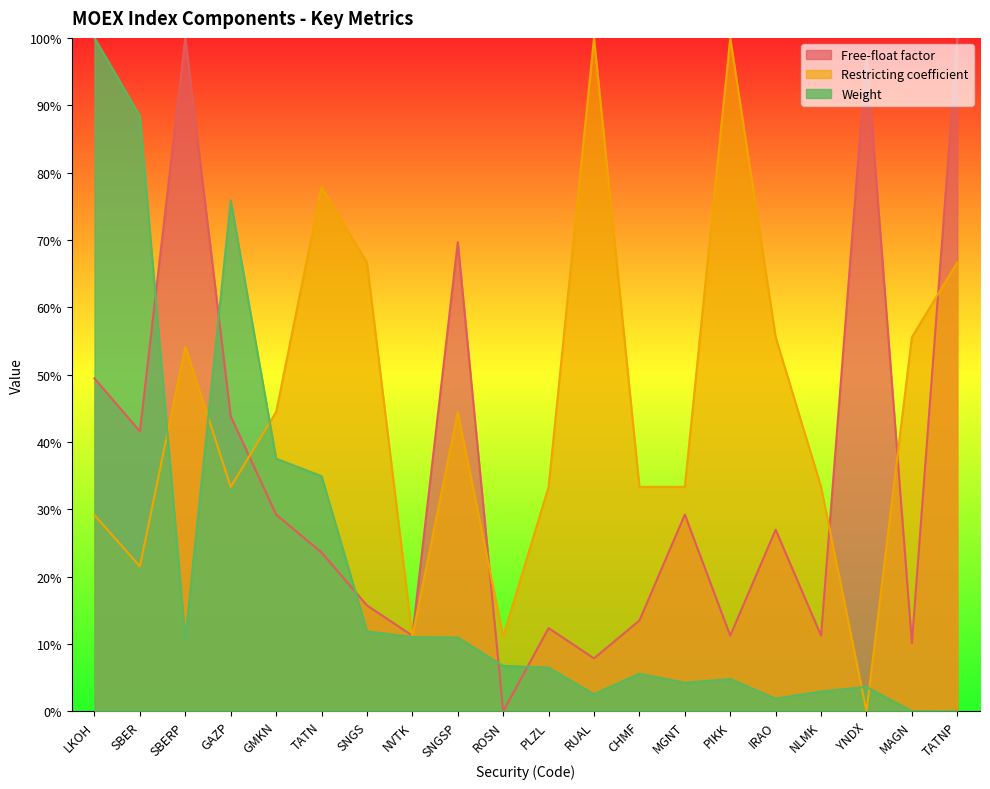

Is the value of Weight at NLMK greater than the value of Free-float factor at CHMF?

No